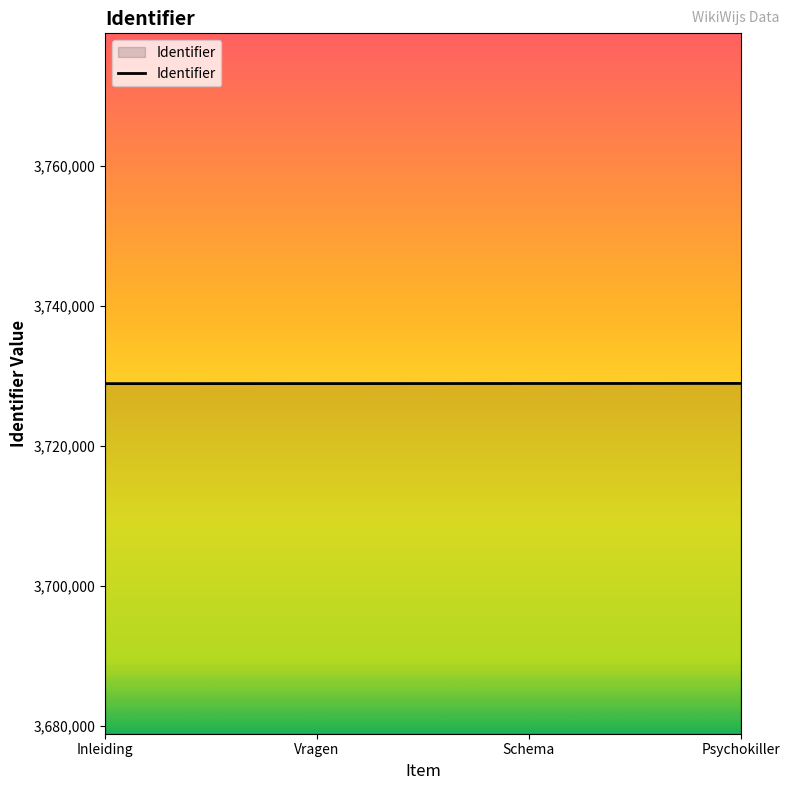

The value at Schema is 931362. True or false?

False